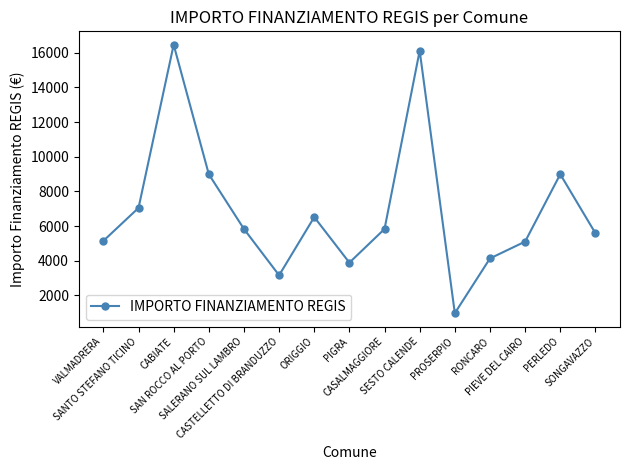

What is the average value?

6919